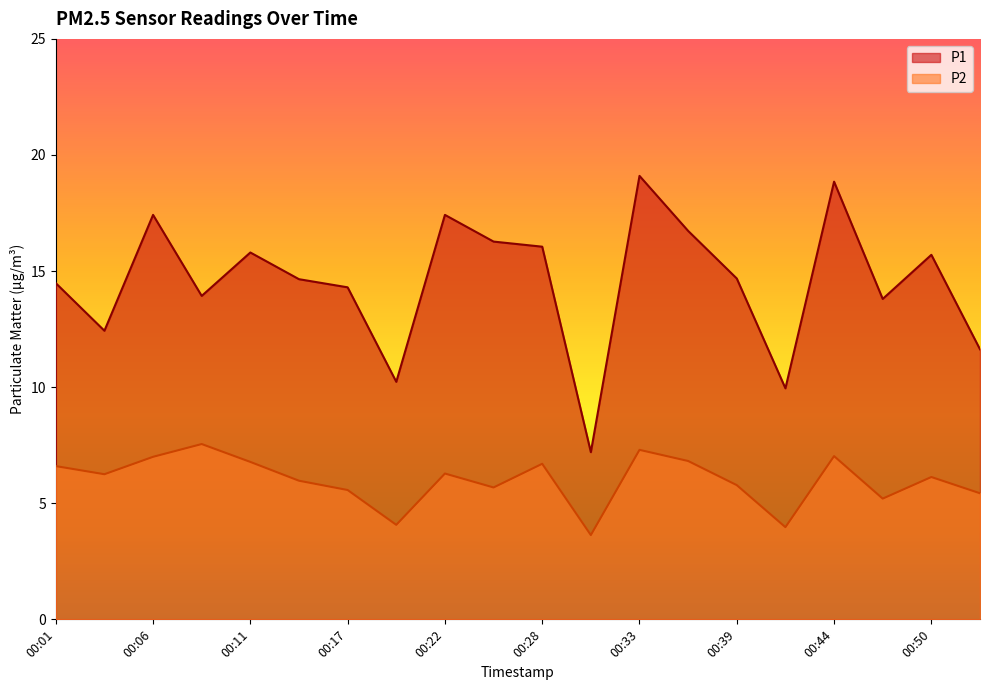

Which series has the widest spread of values?

P1